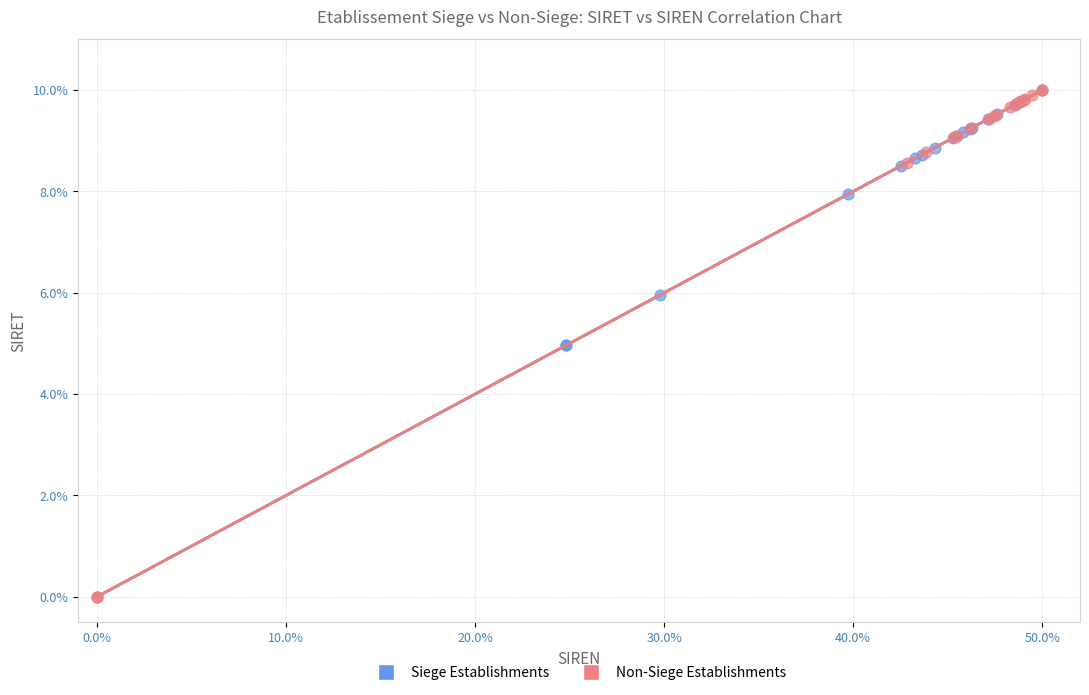

What are all the series names shown in the legend?

Siege Establishments, Non-Siege Establishments